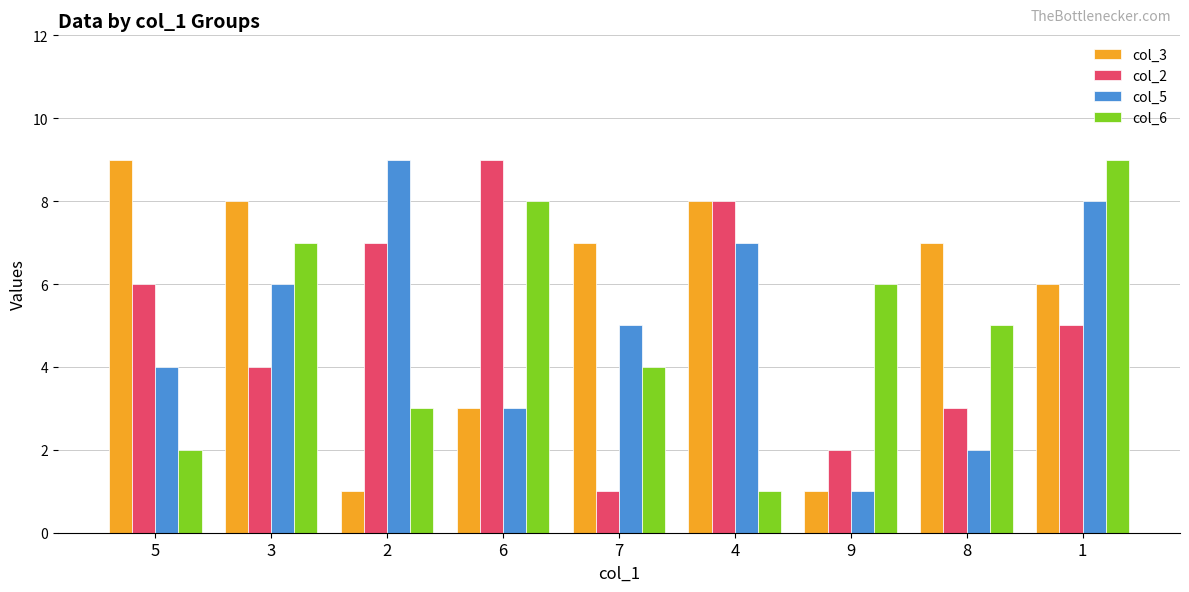

What is the spread (max minus min) of values at 8?

5